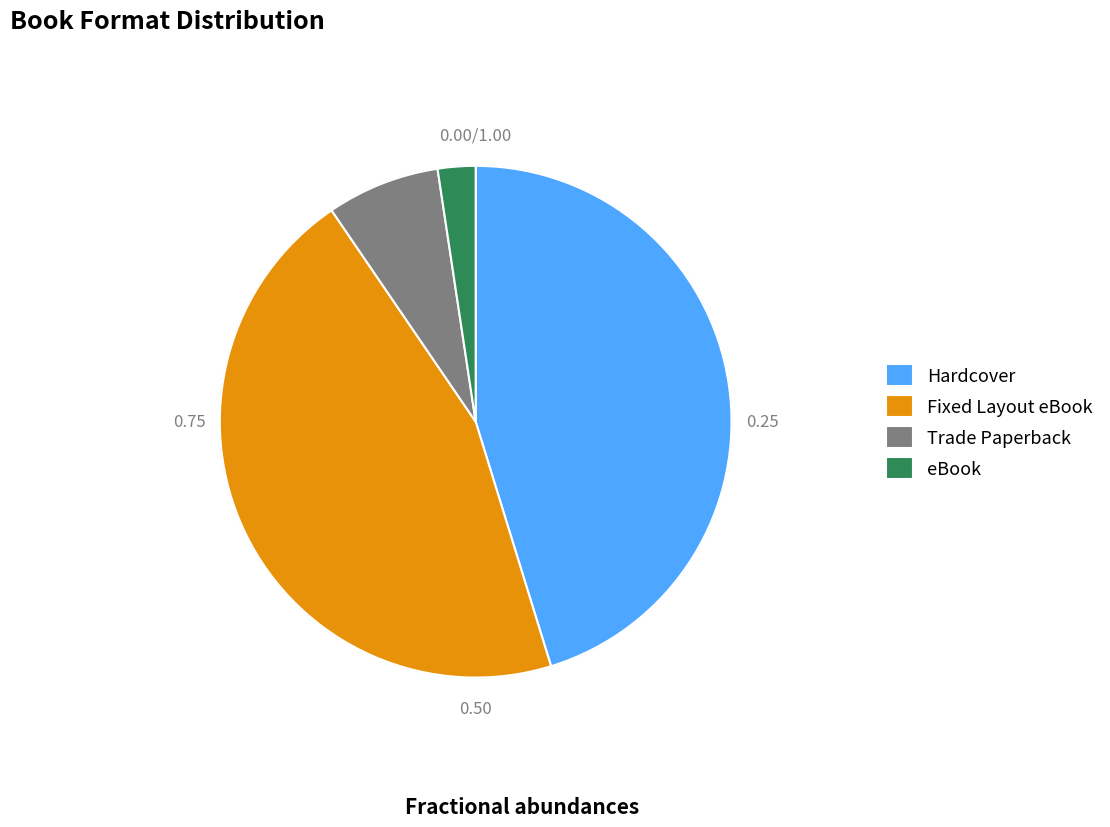

True or false: Trade Paperback accounts for 1% of the total.

False